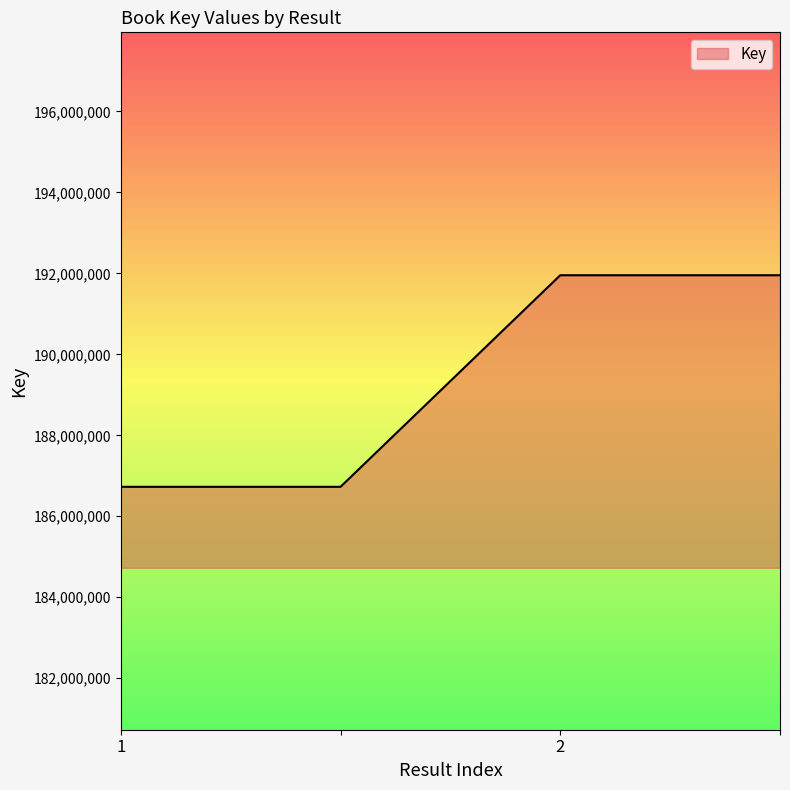

What is the maximum value shown in the chart?

191954692